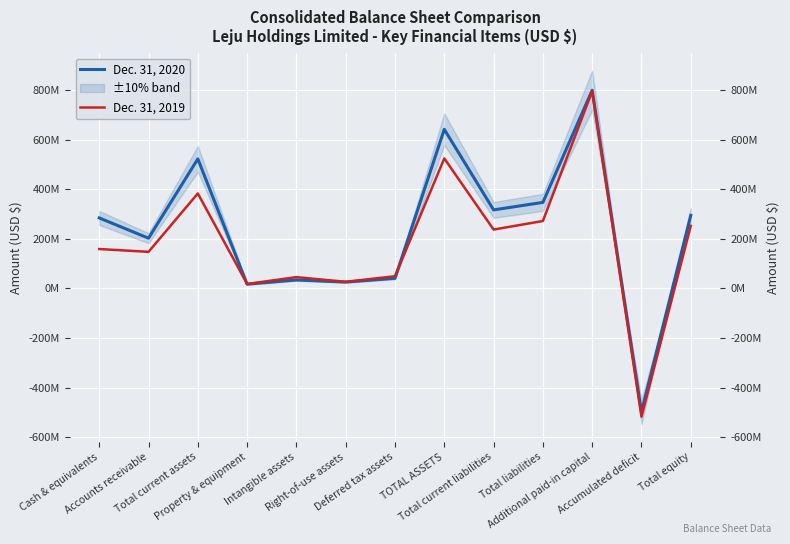

What are all the series names shown in the legend?

Dec. 31, 2020, Dec. 31, 2019